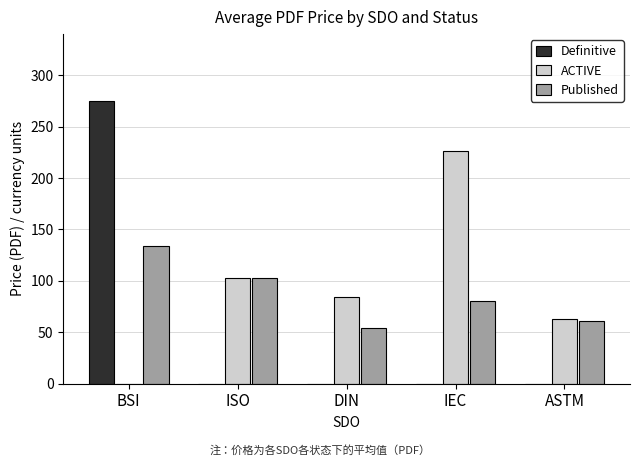

Are the bars grouped side by side (vs. stacked)?

Yes